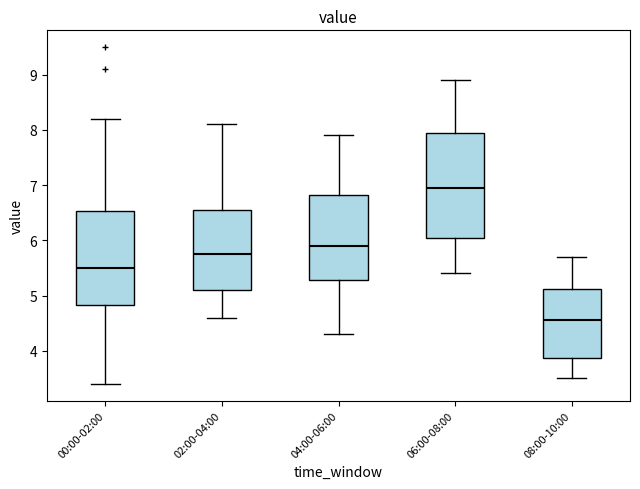

Which box has the lowest median line?

08:00-10:00